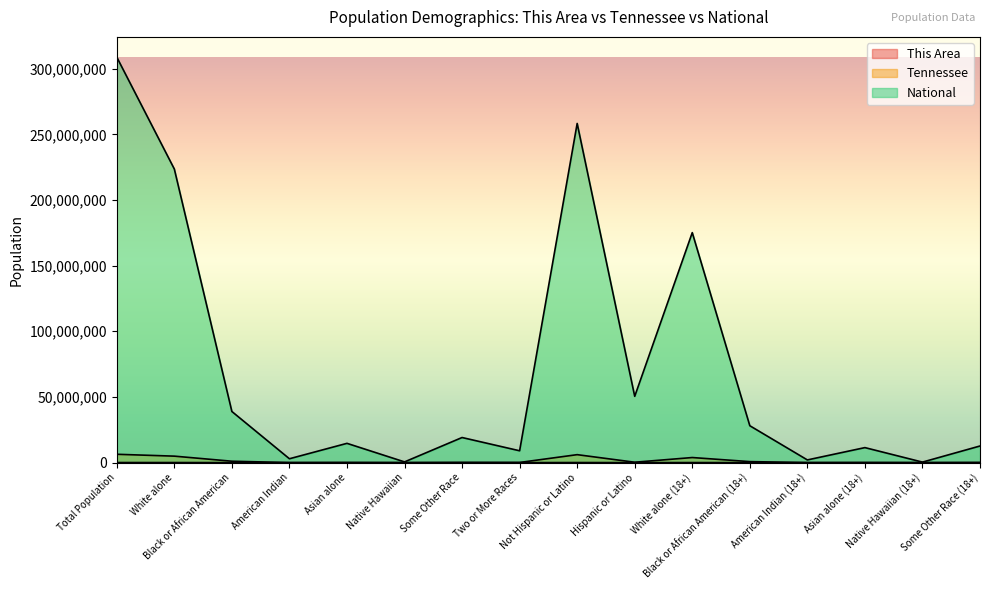

What is the label of the 4th point from the left?

American Indian